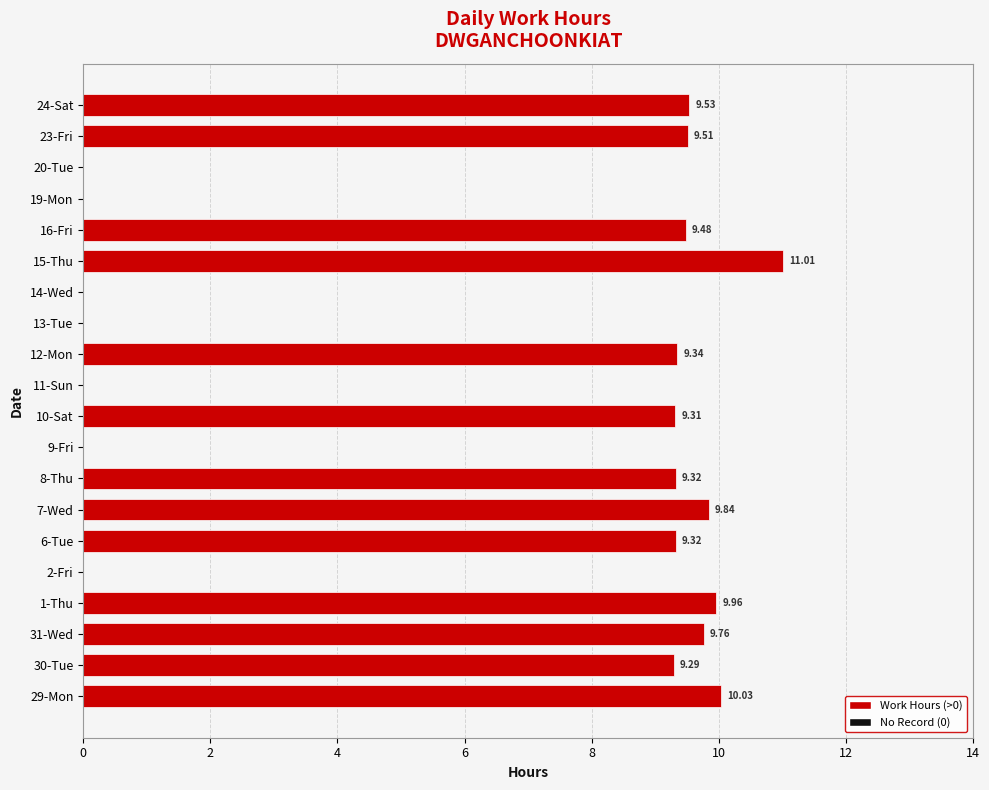

What is the change in value from 7-Wed to 19-Mon?

-9.8